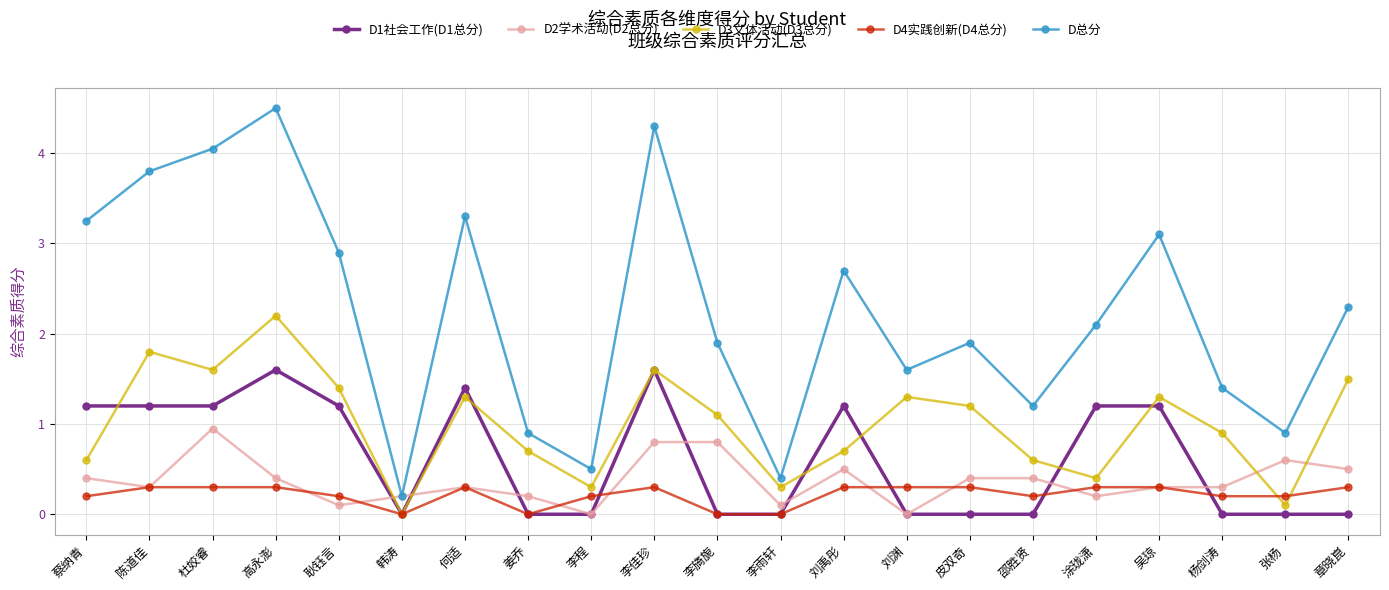

Does the chart display data point markers on the line(s)?

Yes